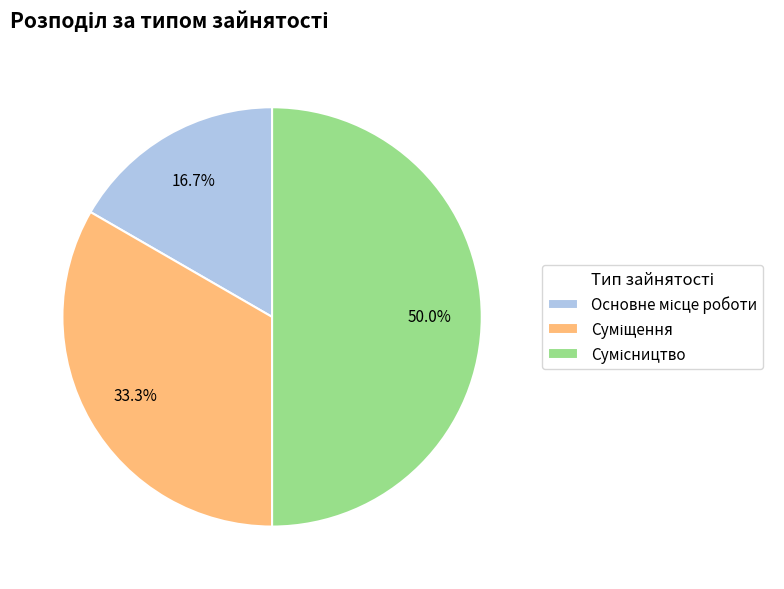

To the nearest percent, what percentage of the pie is Основне місце роботи?

17%